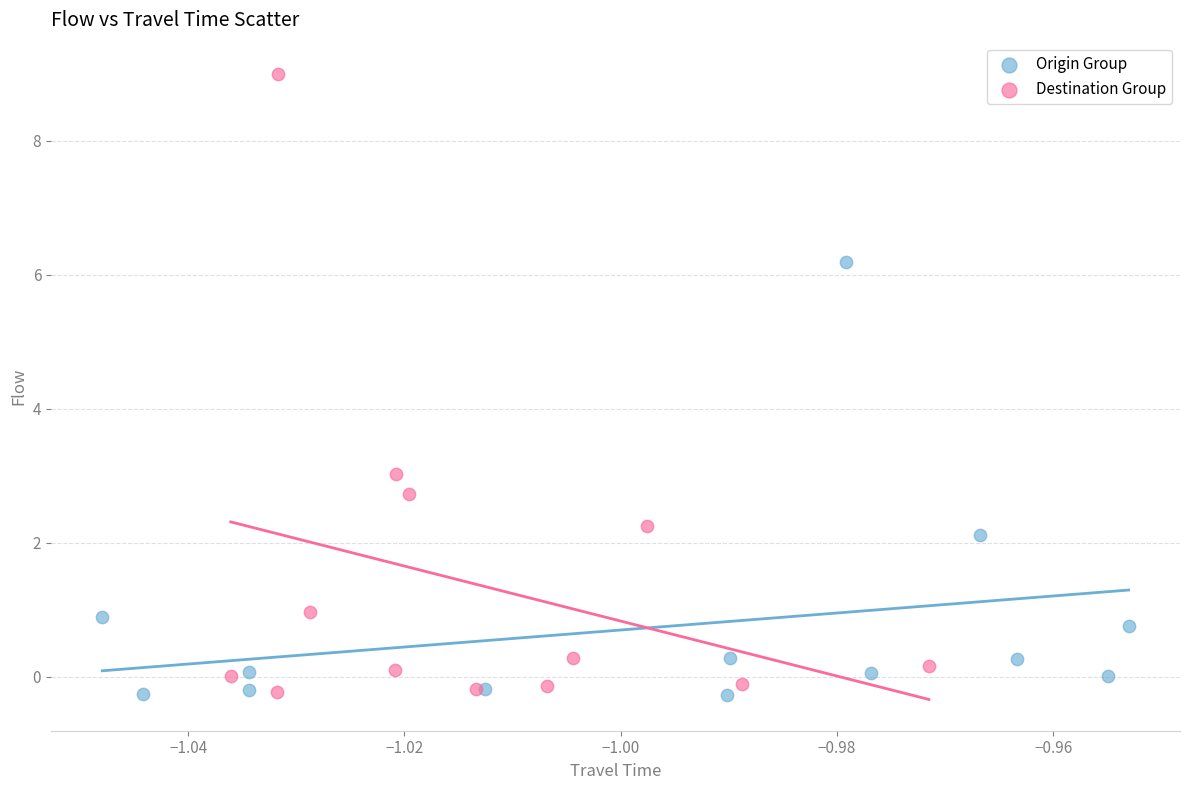

Which series contains the highest Y value?

Destination Group